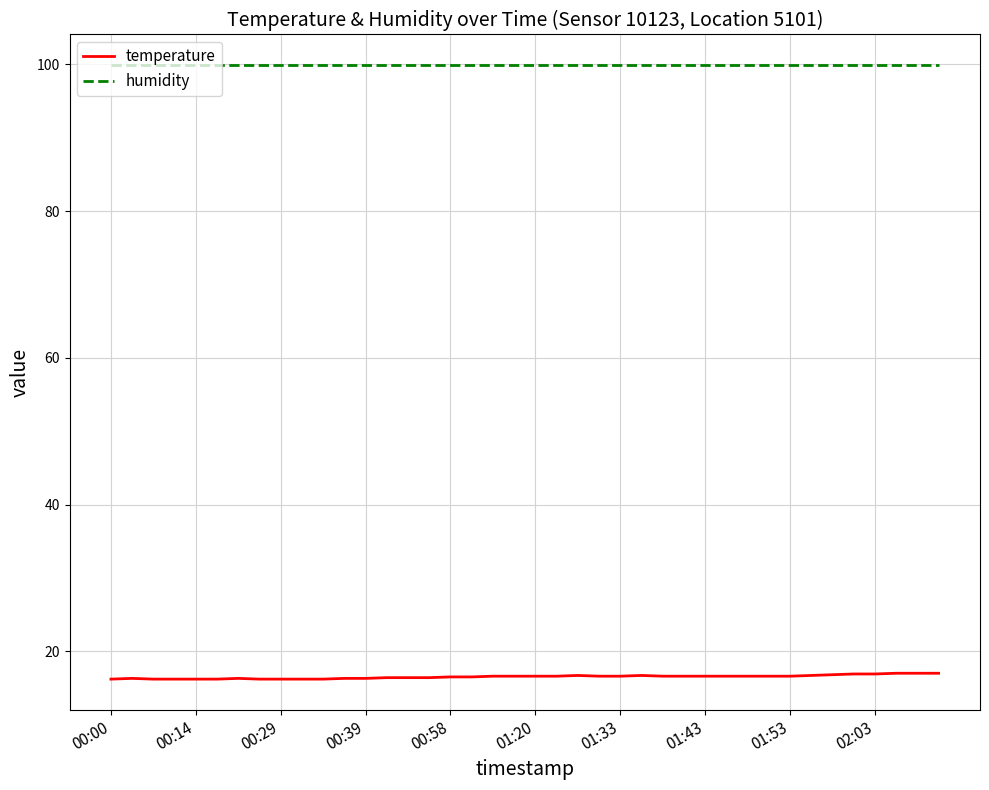

List the series in order of their peak value, lowest first.

temperature, humidity